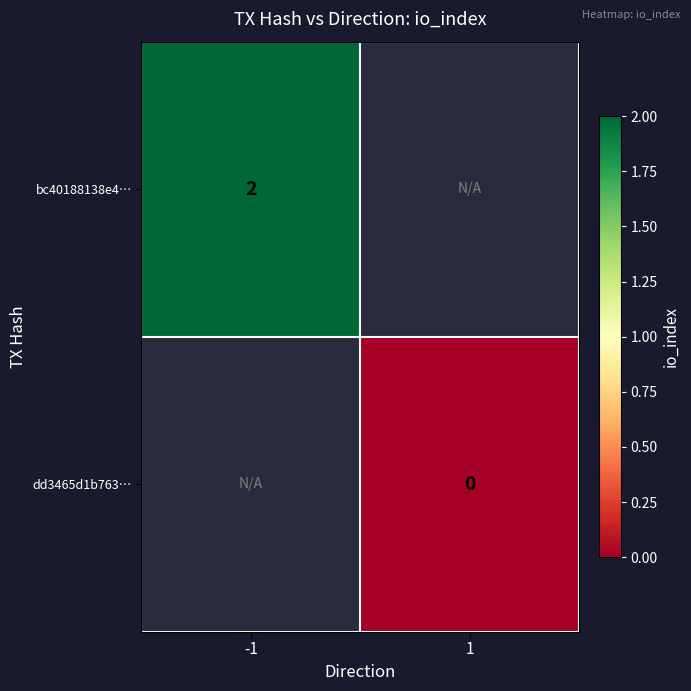

Is the value of bc40188138e4… at -1 greater than the value of dd3465d1b763… at 1?

Yes